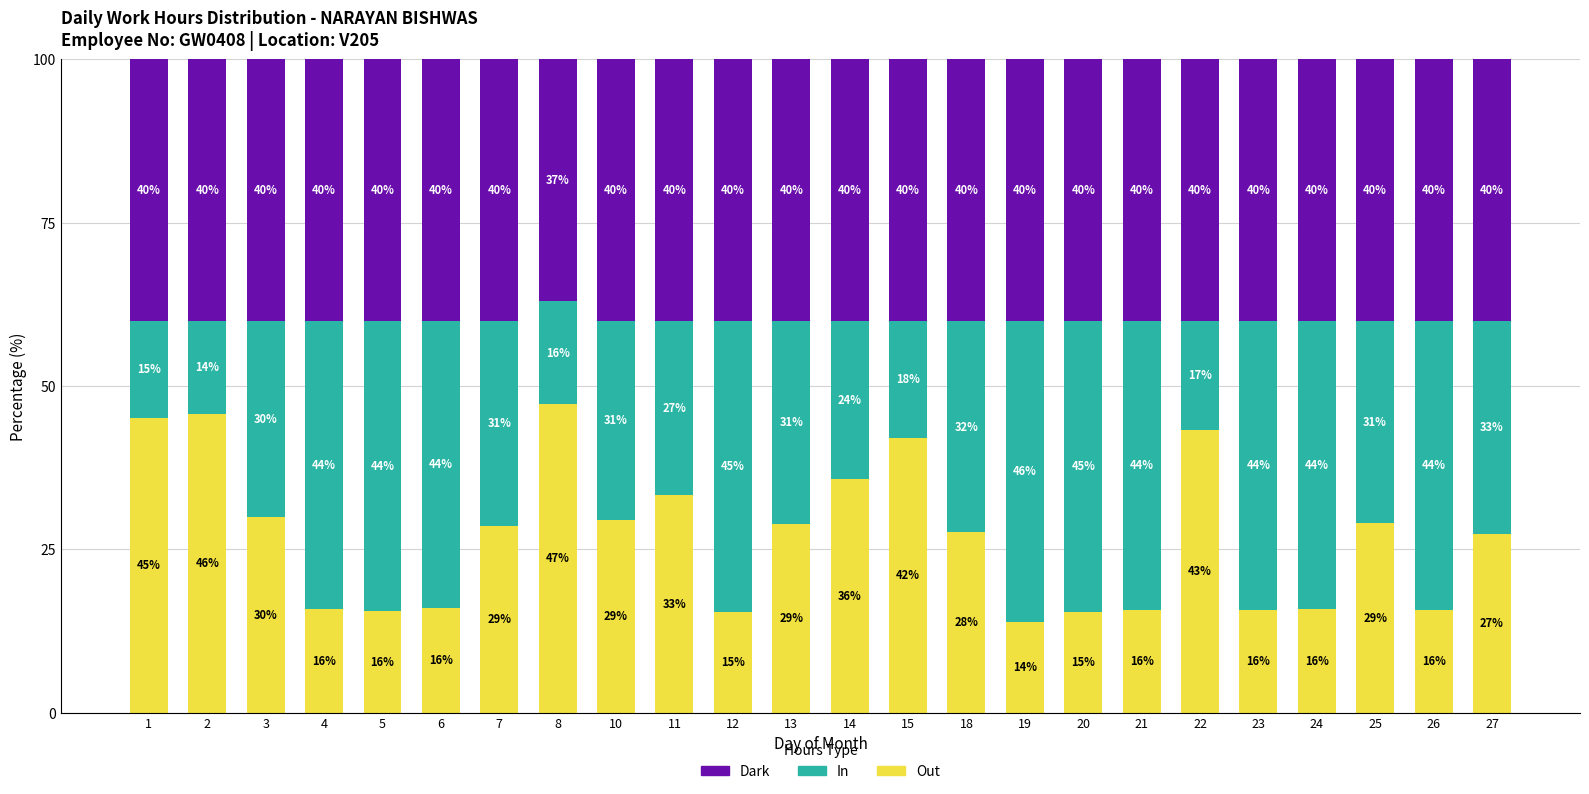

What is the lowest value of the Out series?

13.8